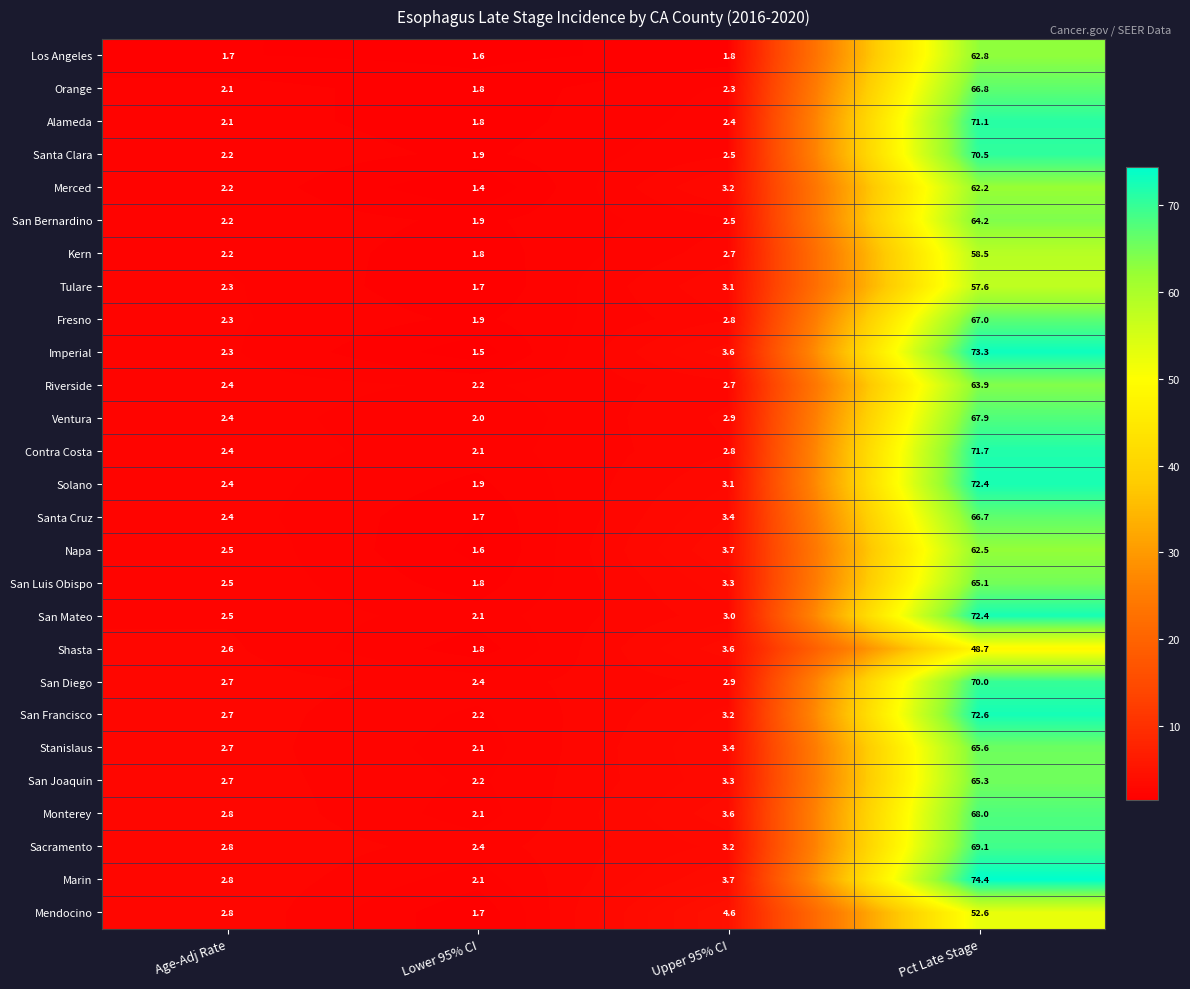

What is the difference between the maximum and minimum values in the Napa series?

60.9